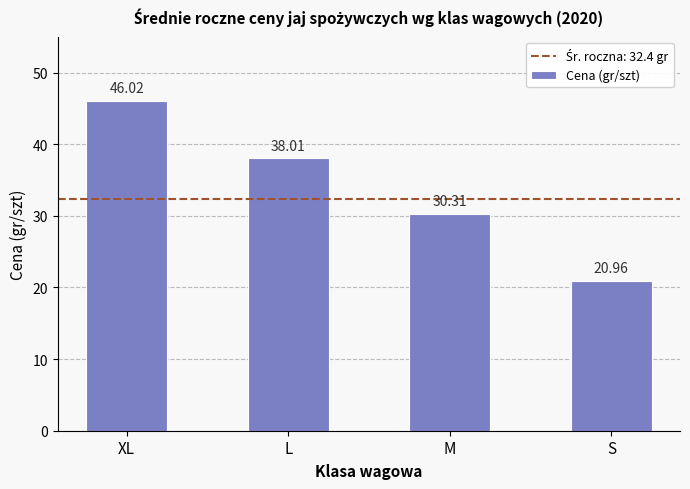

Are the bars horizontal?

No